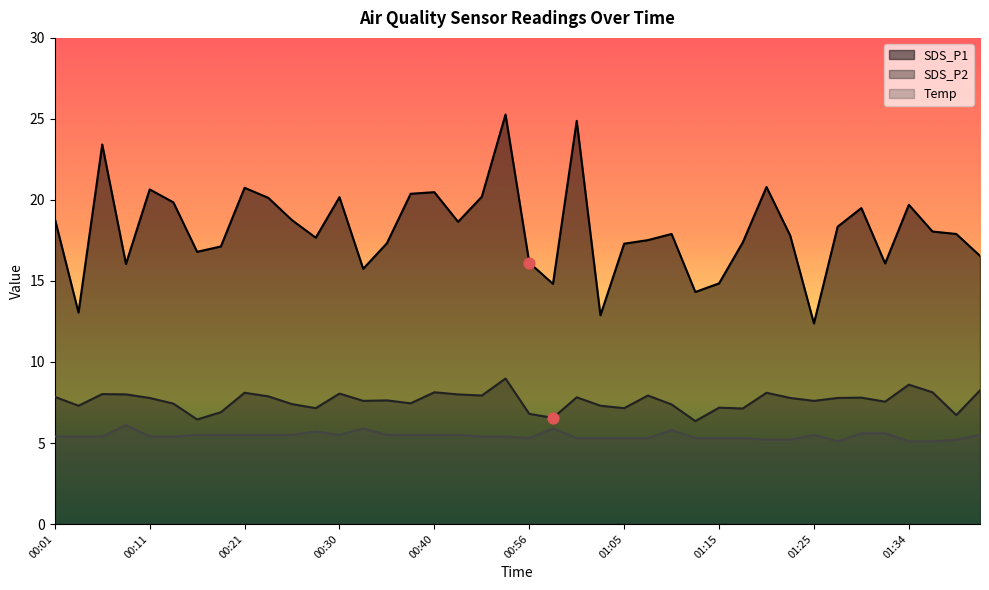

Which series has the largest total across all categories?

SDS_P1